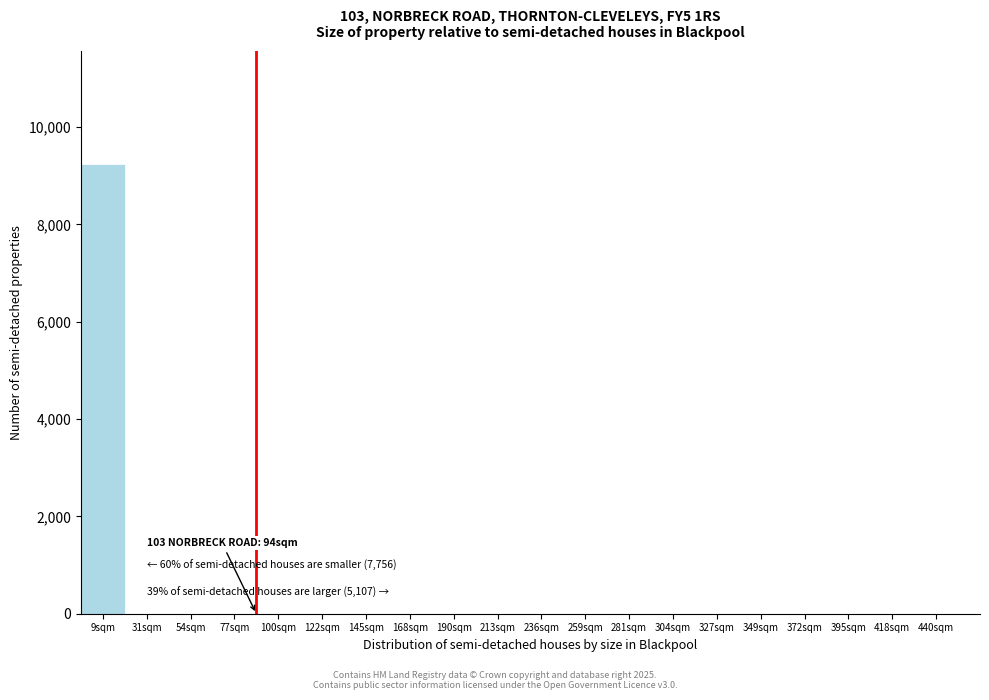

Reading right to left, what are all the values shown in this chart?

440sqm=0	418sqm=0	395sqm=0	372sqm=0	349sqm=0	327sqm=0	304sqm=0	281sqm=0	259sqm=0	236sqm=0	213sqm=0	190sqm=0	168sqm=0	145sqm=0	122sqm=0	100sqm=0	77sqm=0	54sqm=0	31sqm=0	9sqm=9250